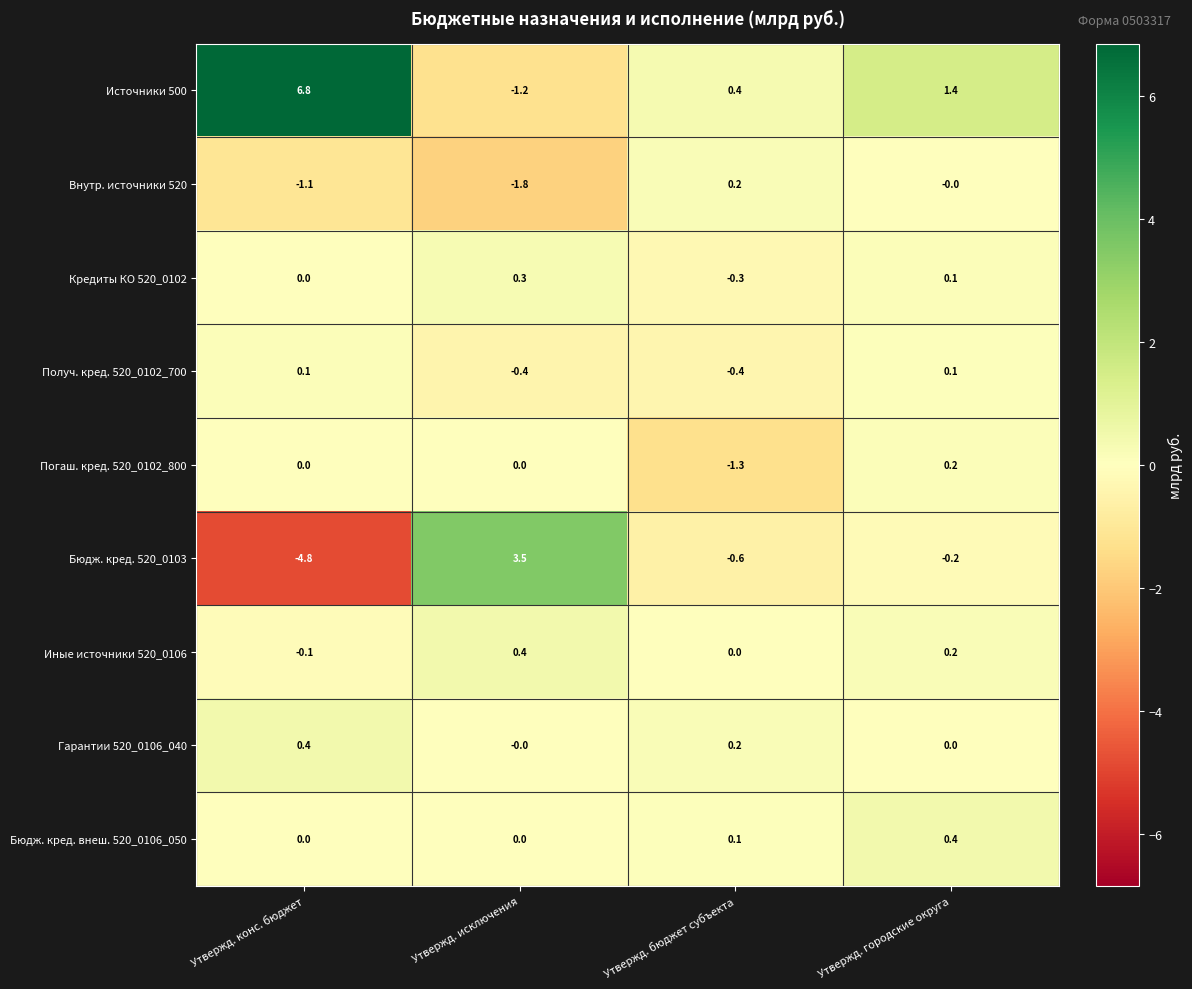

Which series has the widest spread of values?

Бюдж. кред. 520_0103